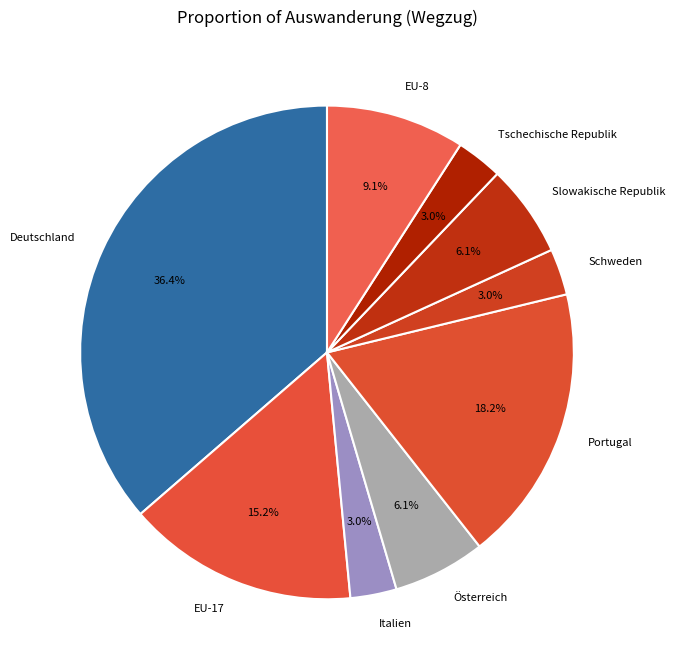

To the nearest percent, what is the difference between the largest and smallest slice percentages?

33%